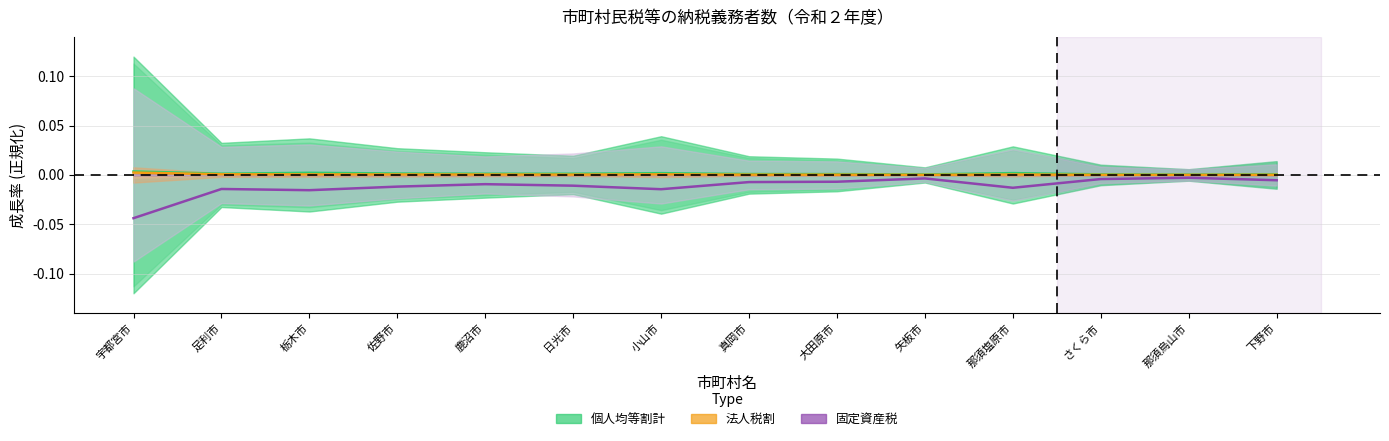

True or false: 個人均等割計 and 法人税割 cross at least once.

False